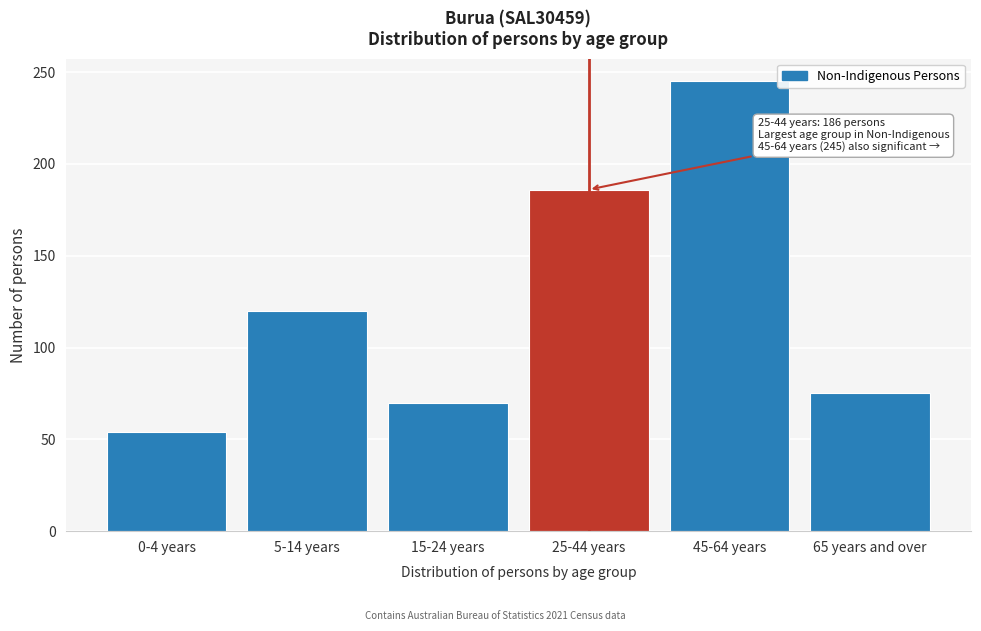

Reading left to right, what are all the values shown in this chart?

0-4 years=54	5-14 years=120	15-24 years=70	25-44 years=186	45-64 years=245	65 years and over=75